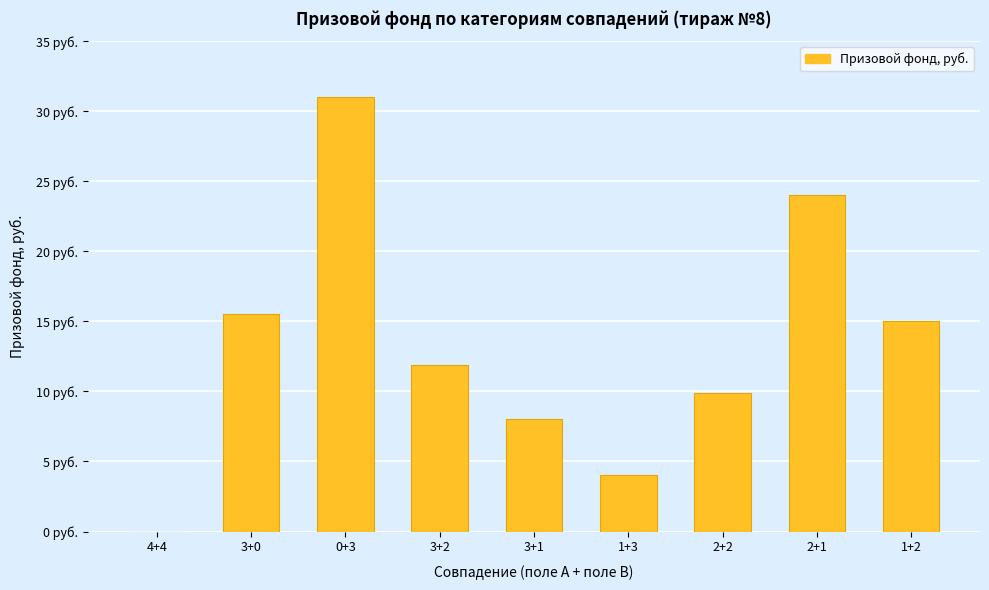

Are the bars horizontal?

No